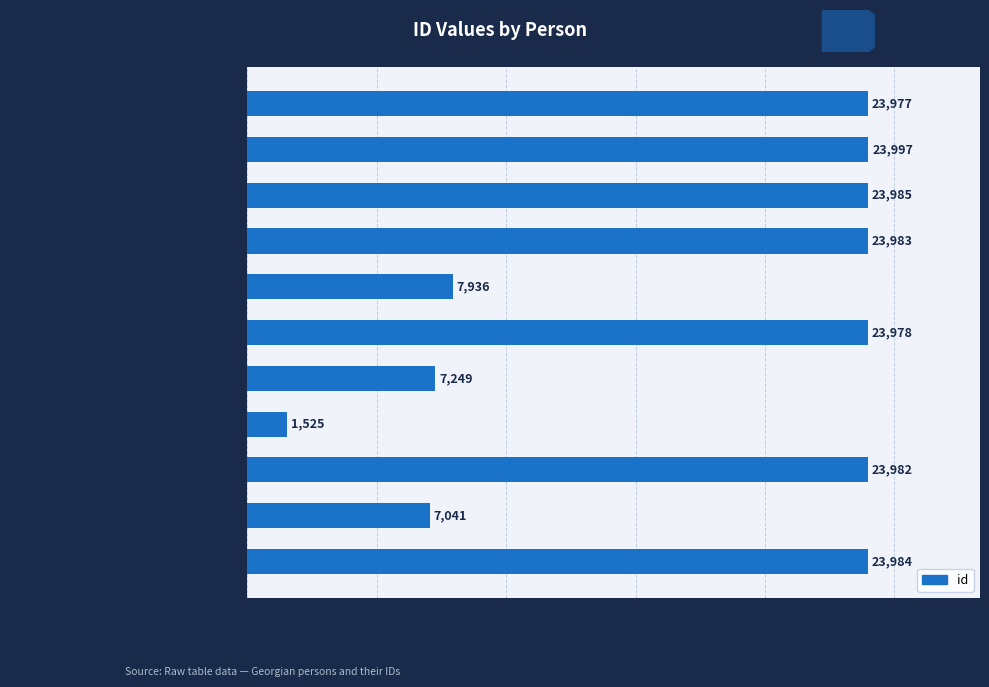

What is the greatest value displayed?

23997